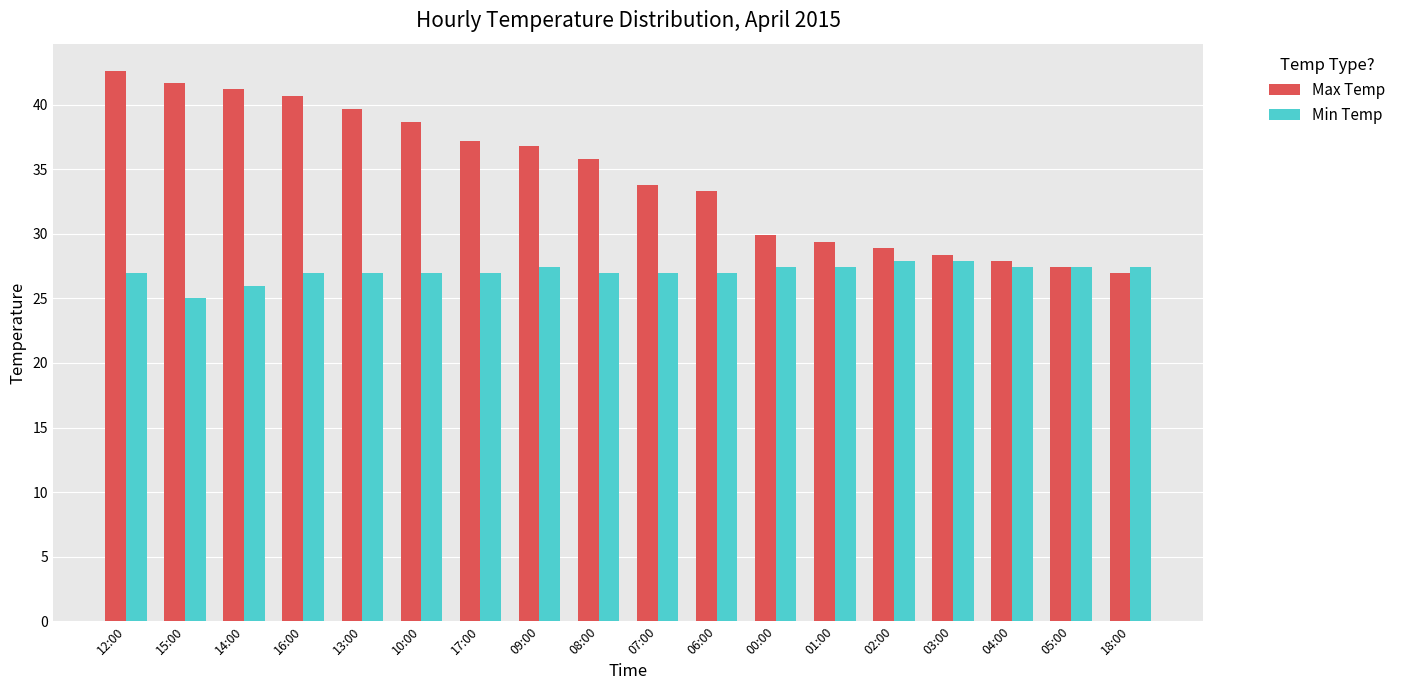

Which series changed the most between 14:00 and 00:00?

Max Temp